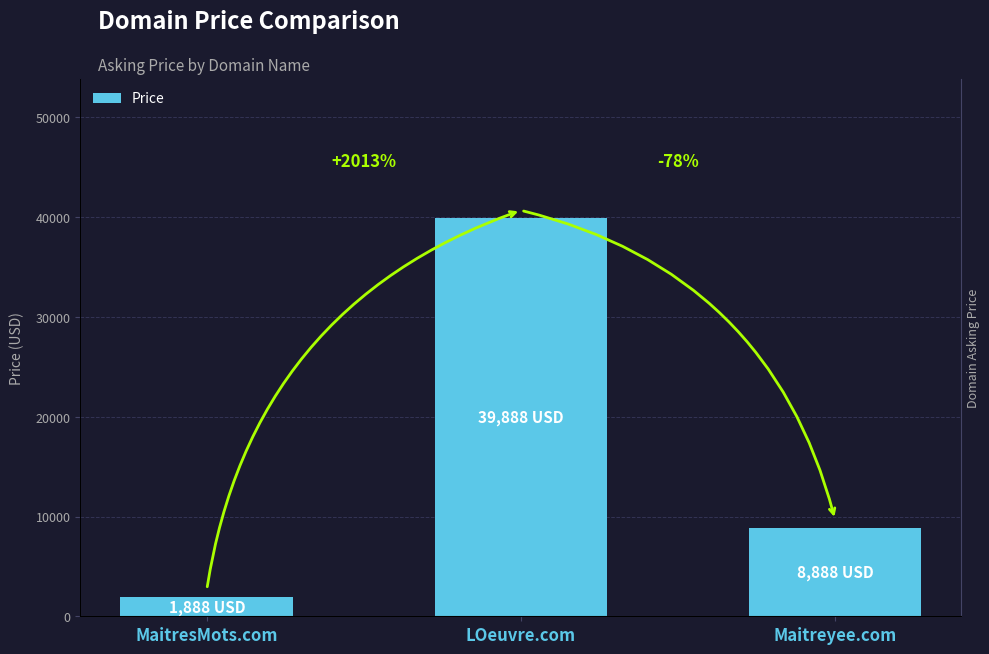

Approximately how many times larger is the value at LOeuvre.com compared to MaitresMots.com?

21.1